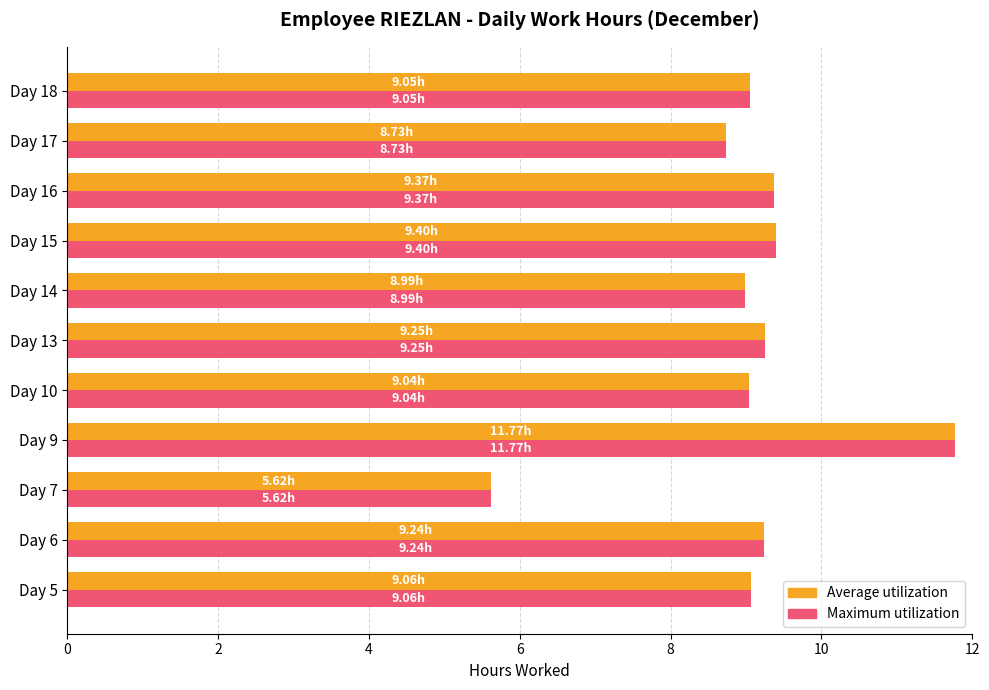

What is the sum of all Maximum utilization values?

99.5